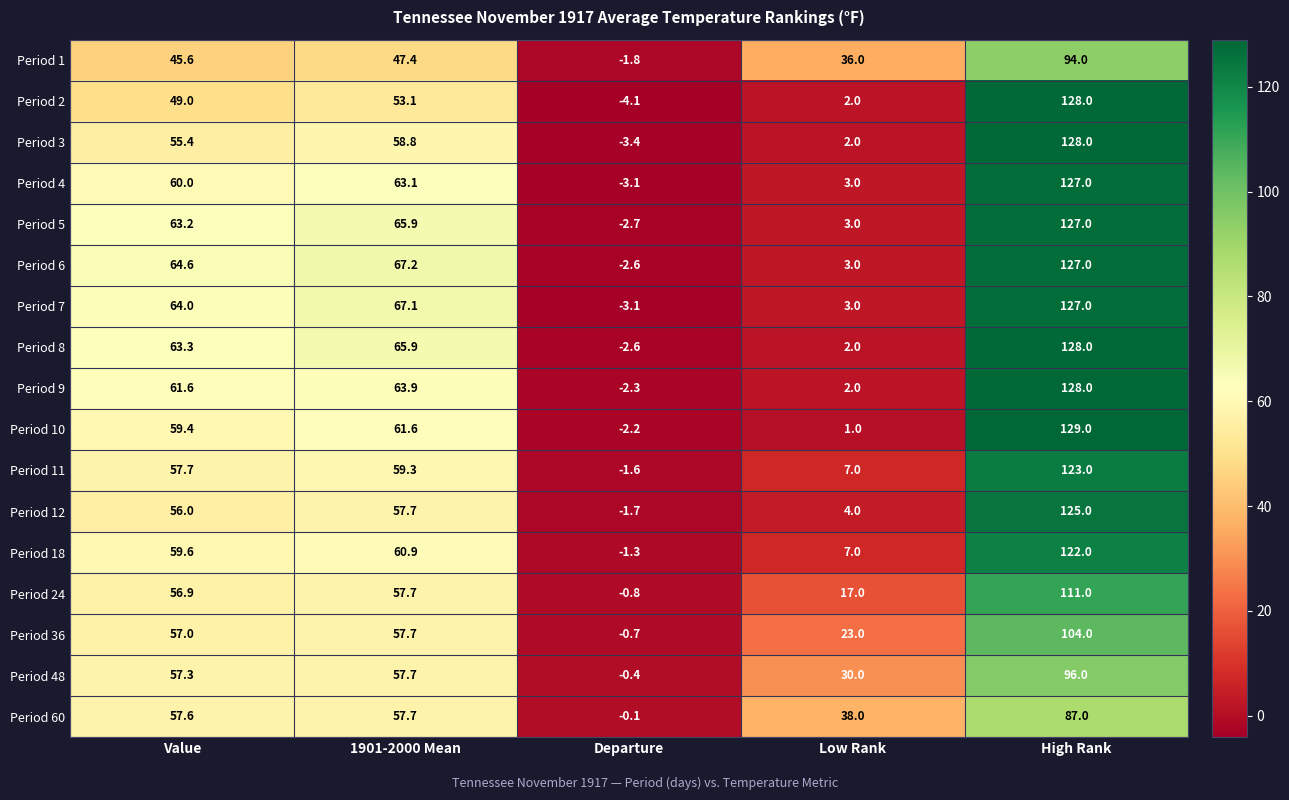

What is the difference between the maximum and minimum values in the Period 5 series?

129.7